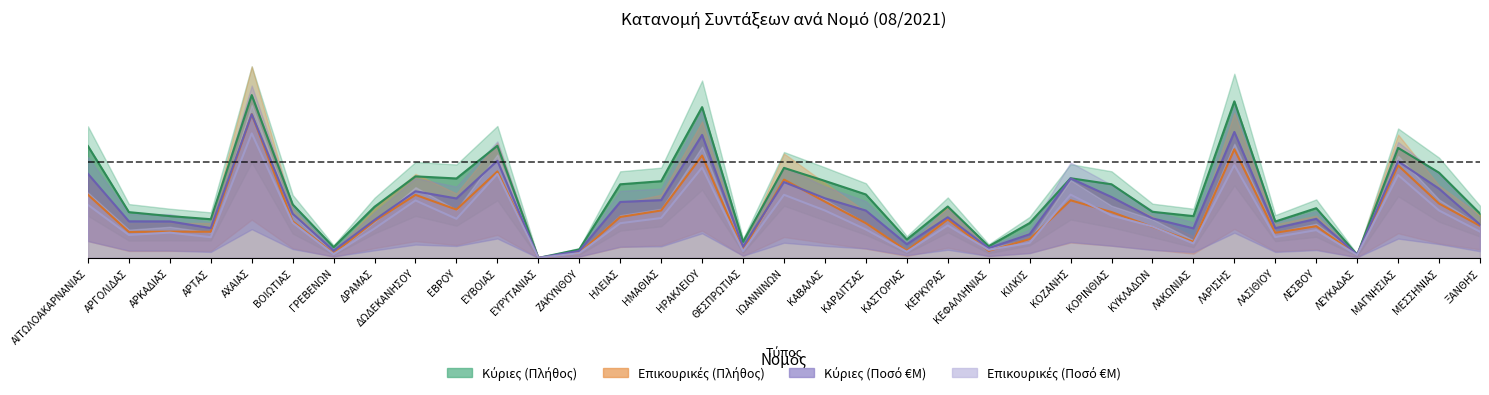

True or false: Επικουρικές (Πλήθος) has more than 2 interior local peaks.

True